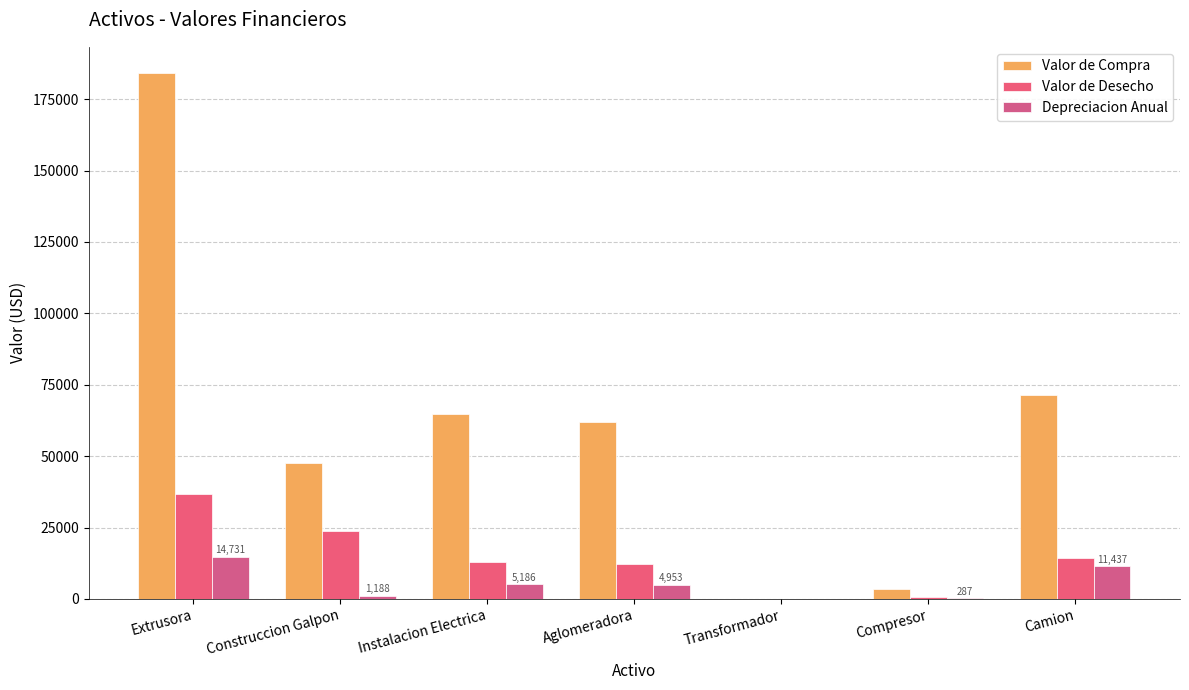

How many series are shown in this chart?

3